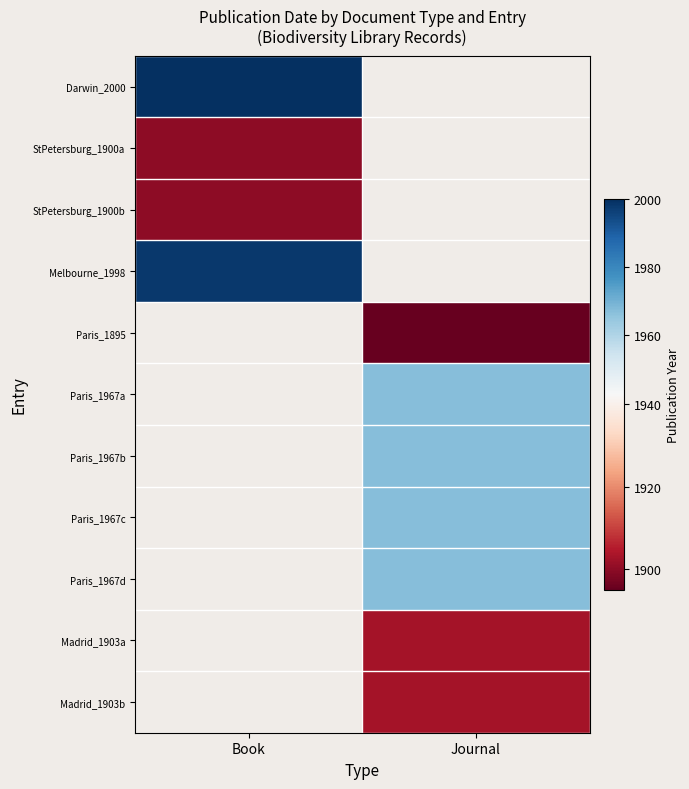

What is the maximum value shown in the chart?

2000.0